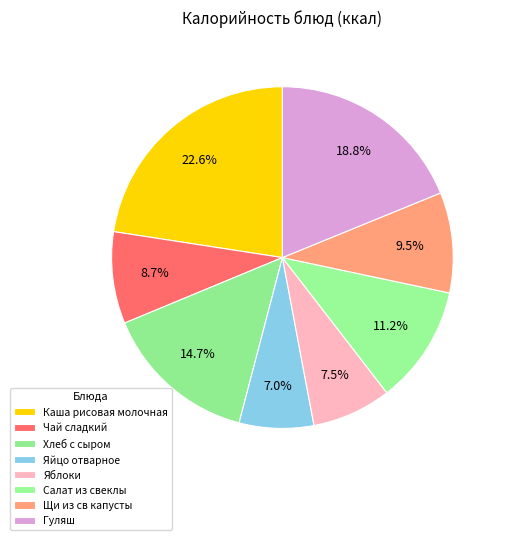

To the nearest percent, what is the combined percentage of Яйцо отварное and Яблоки?

15%